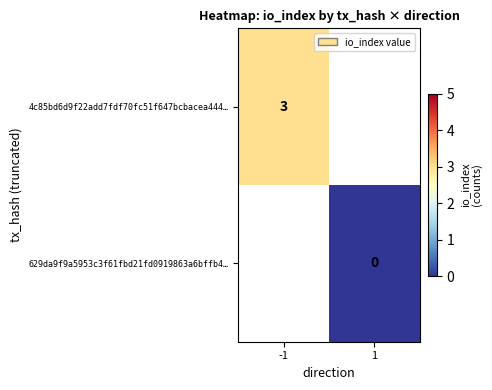

True or false: 4c85bd6d9f22add7fdf70fc51f647bcbacea444… has a value of 3 at -1.

True